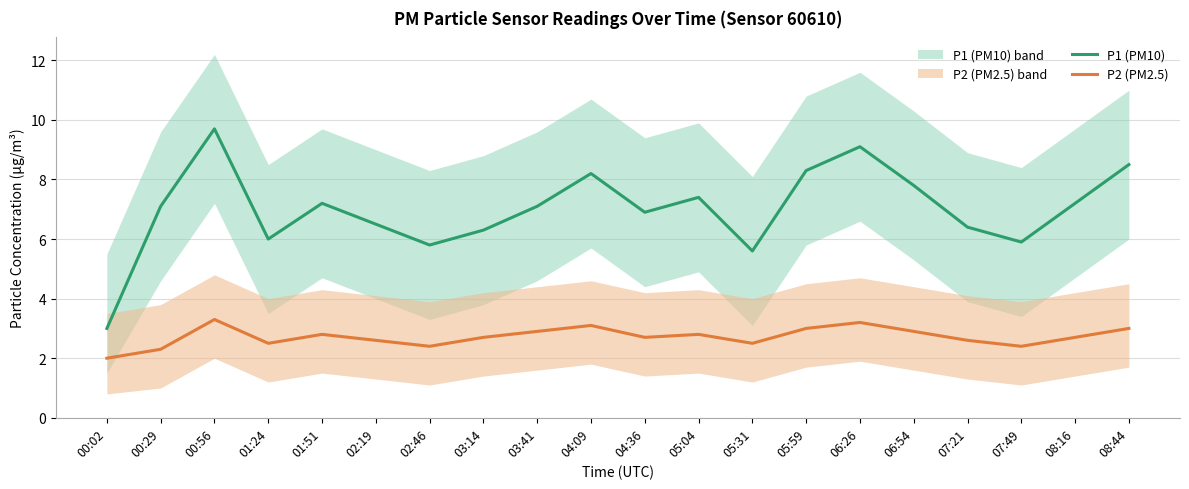

Count the number of categories in the chart.

20